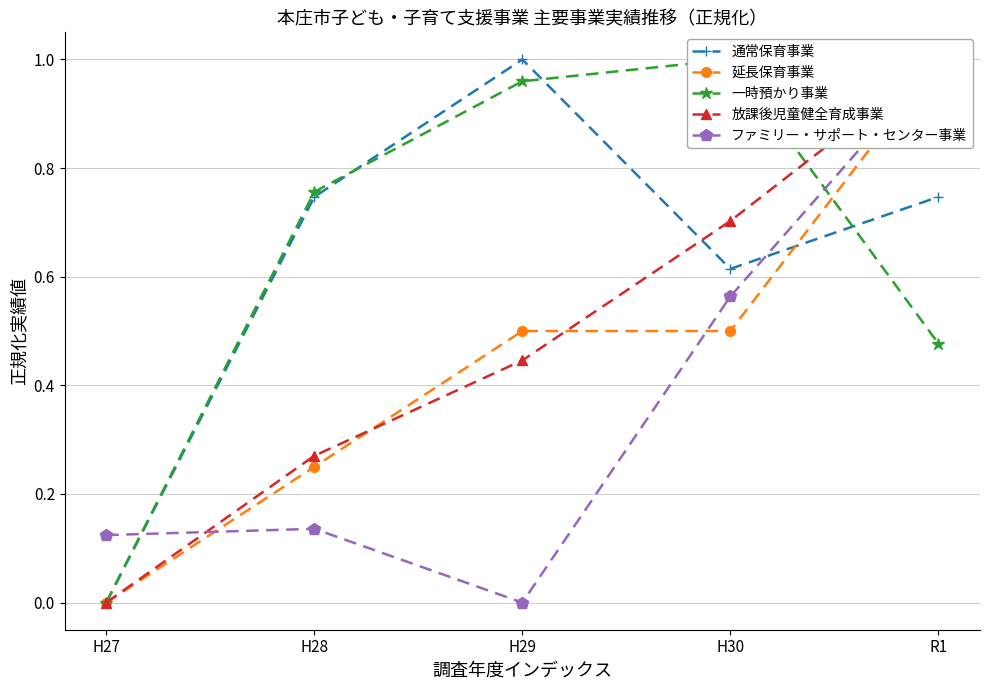

Which series has the largest range (max minus min)?

通常保育事業